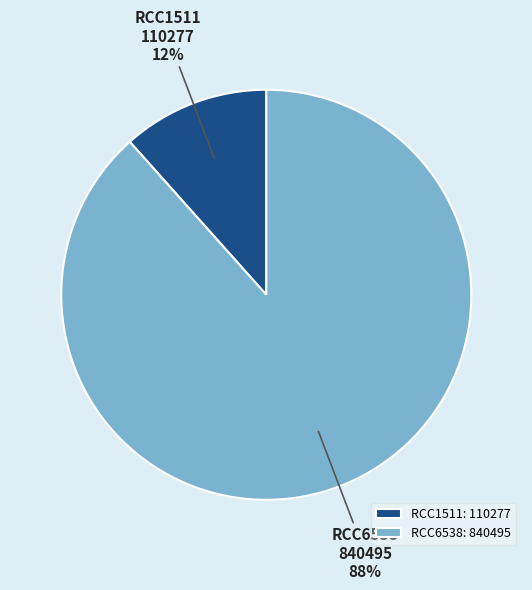

To the nearest percent, what is the combined percentage of RCC1511 and RCC6538?

100%